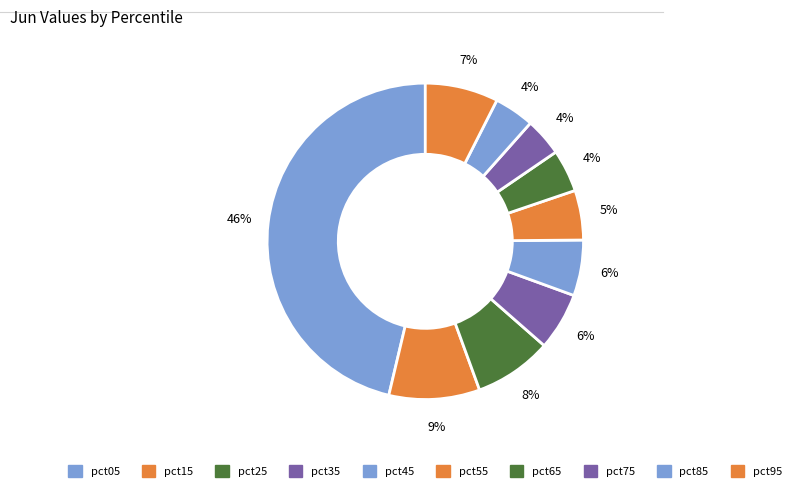

To the nearest percent, what portion does pct25 represent?

8%